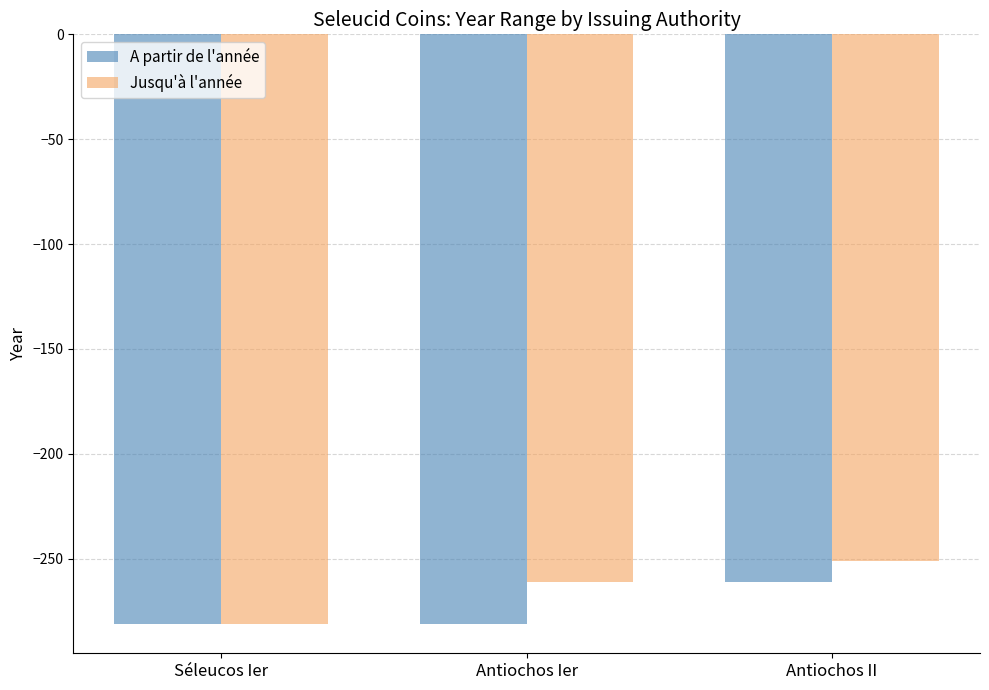

Which series changed the most between Antiochos Ier and Antiochos II?

A partir de l'année